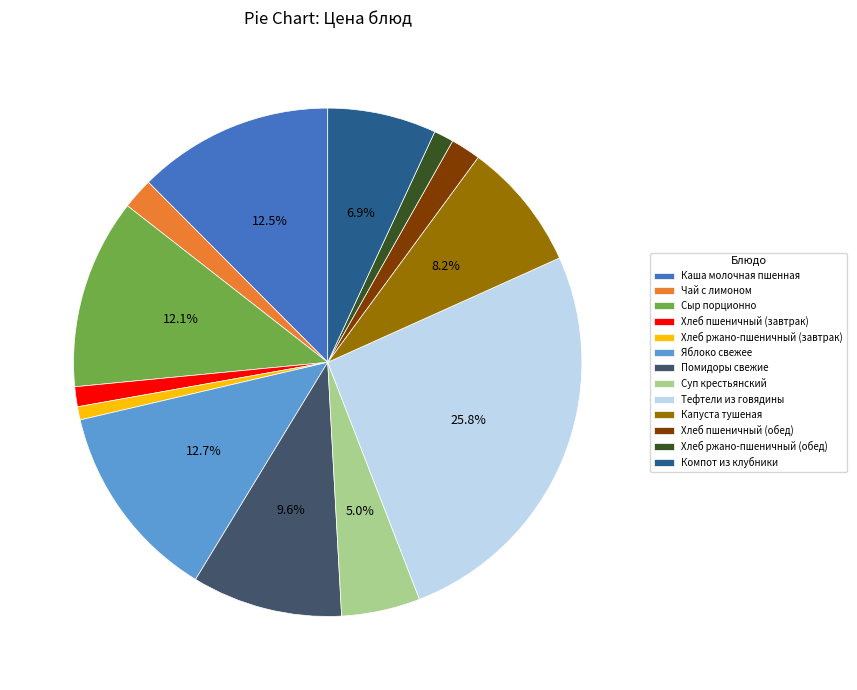

To the nearest percent, what is the difference between the largest and smallest slice percentages?

25%